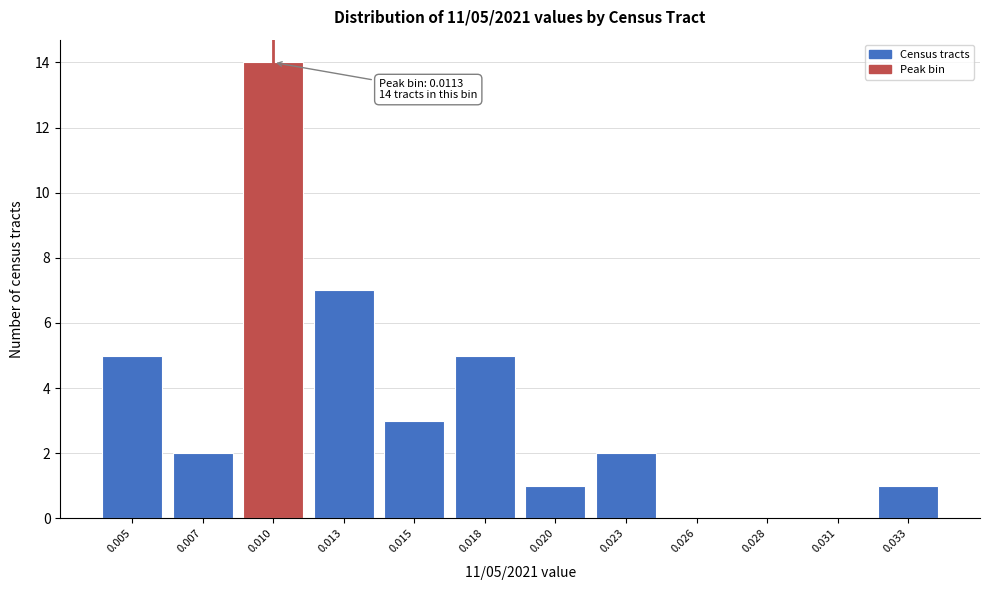

Reading left to right, extract all data points from this chart.

0.005=5	0.007=2	0.010=14	0.013=7	0.015=3	0.018=5	0.020=1	0.023=2	0.026=0	0.028=0	0.031=0	0.033=1